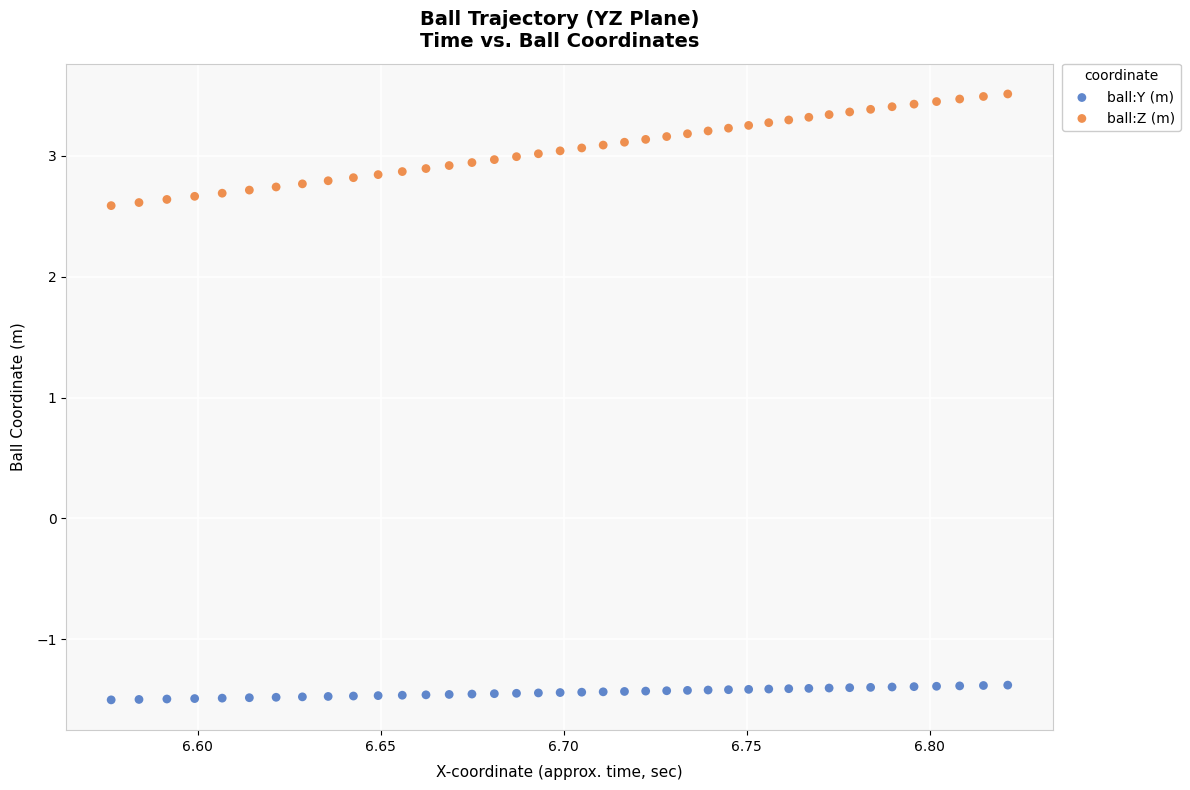

Which series contains the lowest Y value?

ball:Y (m)